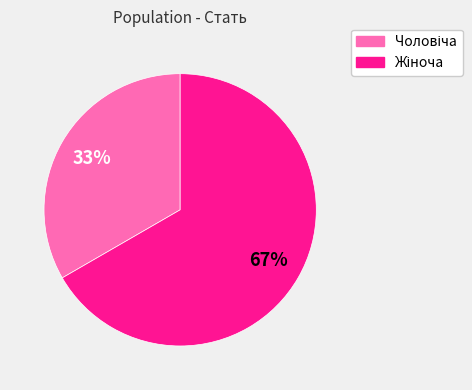

To the nearest percent, what is the average slice percentage?

50%